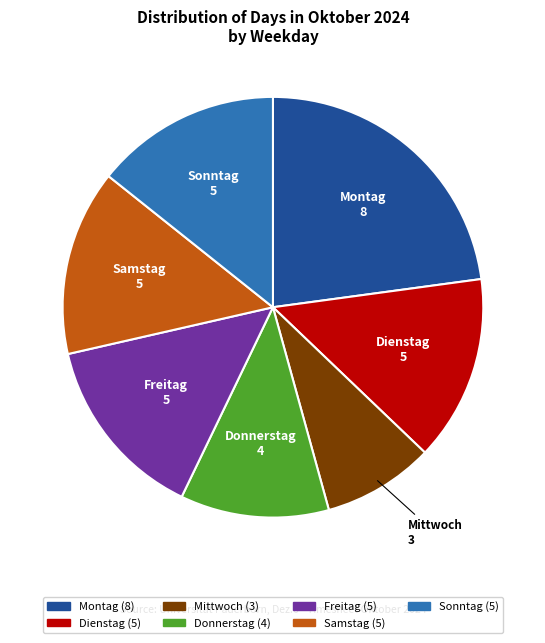

How many segments does this pie chart have?

7